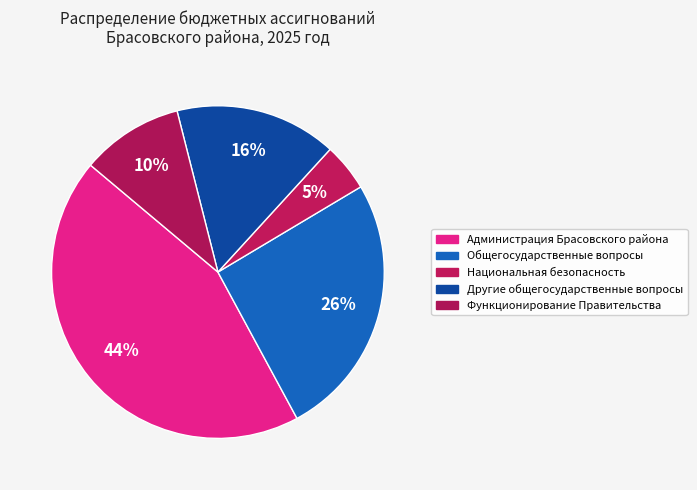

The Функционирование Правительства slice represents 20% of the pie. True or false?

False